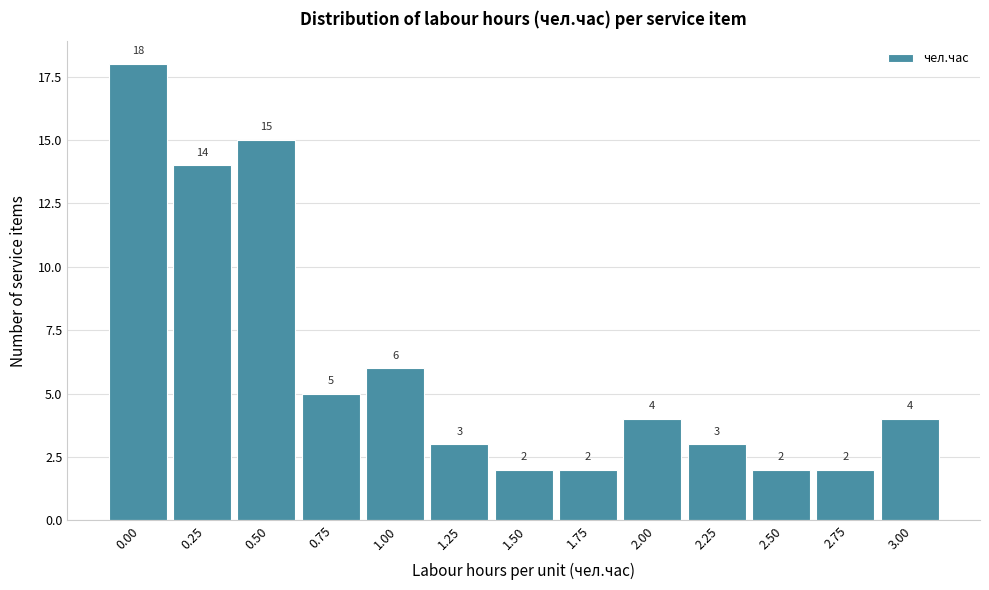

Reading left to right, list all the values displayed in this chart.

0.00=18	0.25=14	0.50=15	0.75=5	1.00=6	1.25=3	1.50=2	1.75=2	2.00=4	2.25=3	2.50=2	2.75=2	3.00=4